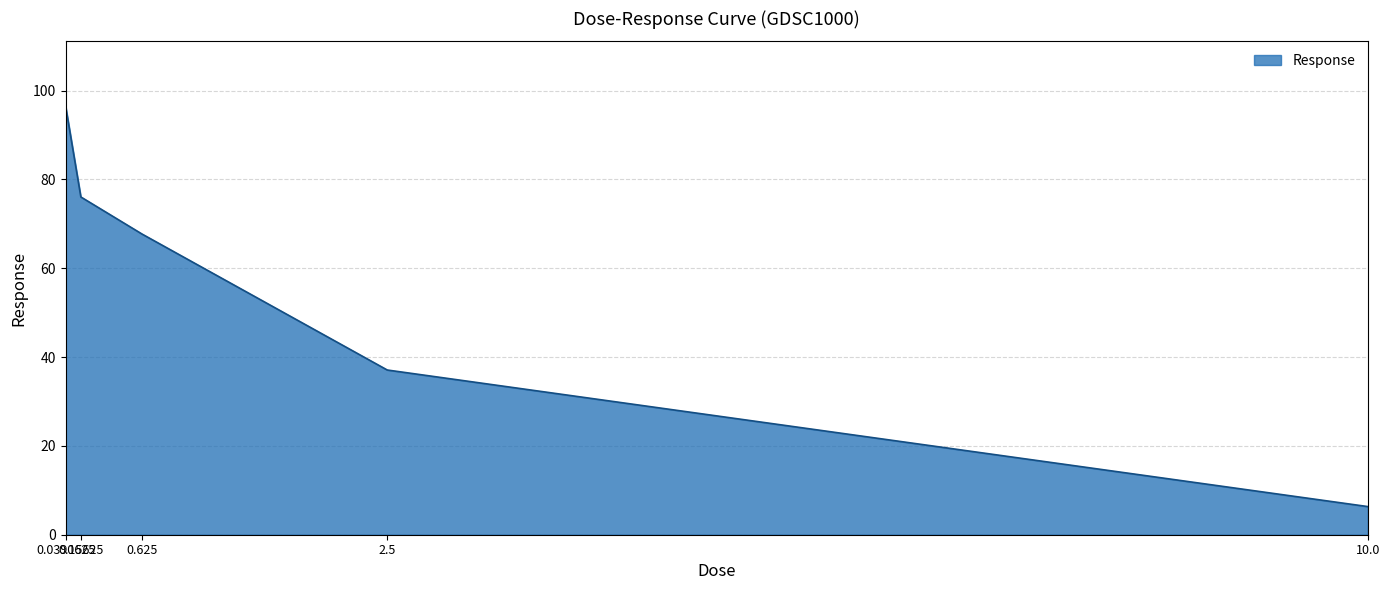

List the labels in order of value, smallest first.

10.0, 2.5, 0.625, 0.15625, 0.0390625